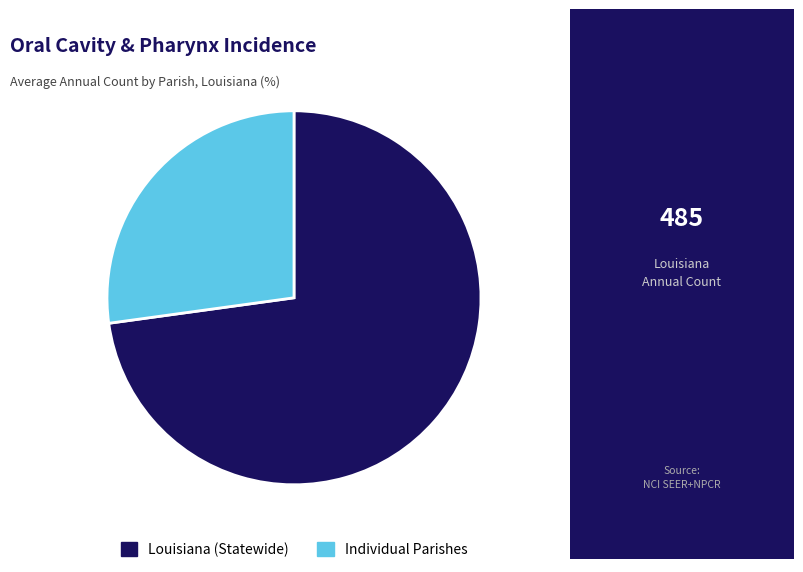

Rank the categories by value from highest to lowest.

Louisiana (Statewide), Individual Parishes